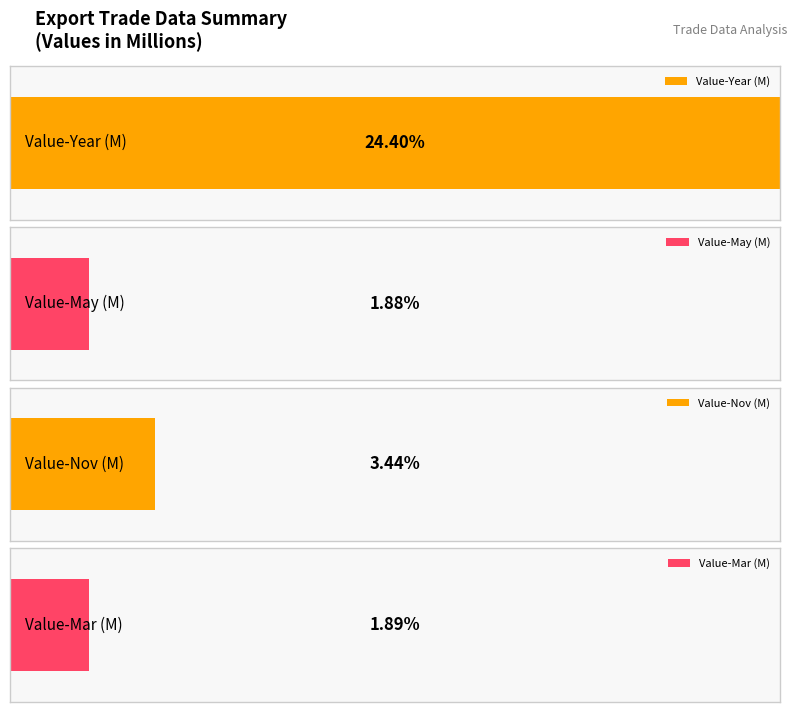

Is it true that Value-Nov equals 366299 at MT?

True